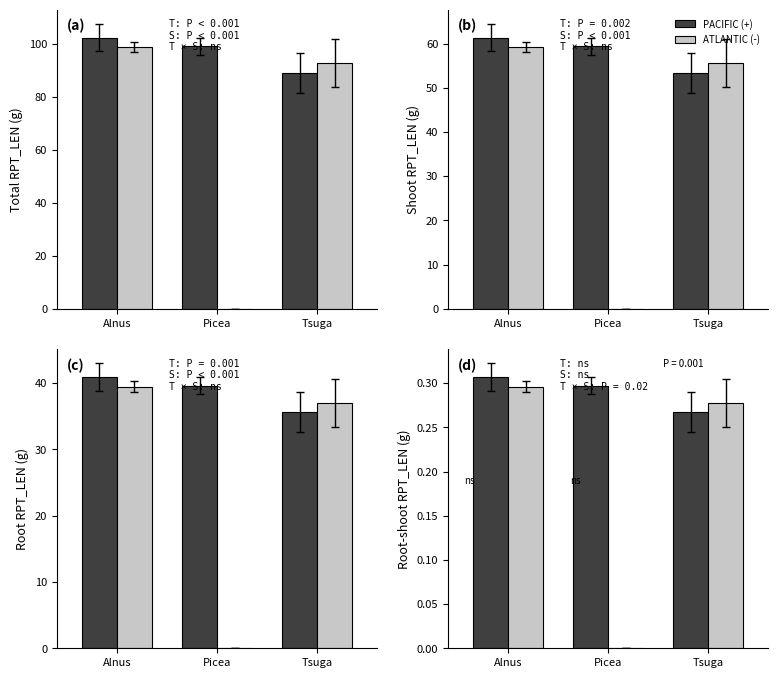

At how many categories does at least one series exceed 0?

3